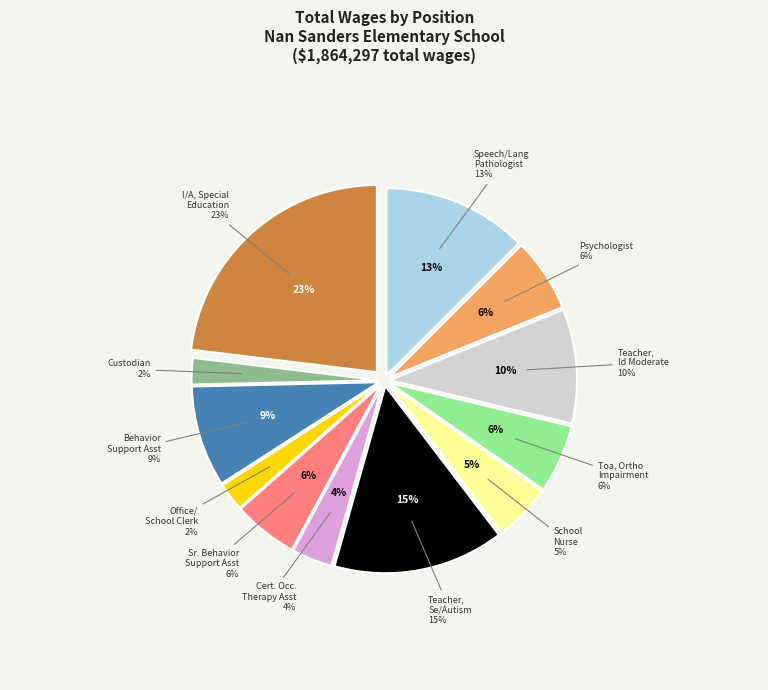

What is the ratio of the value at Behavior Support Assistant to the value at Custodian?

3.8